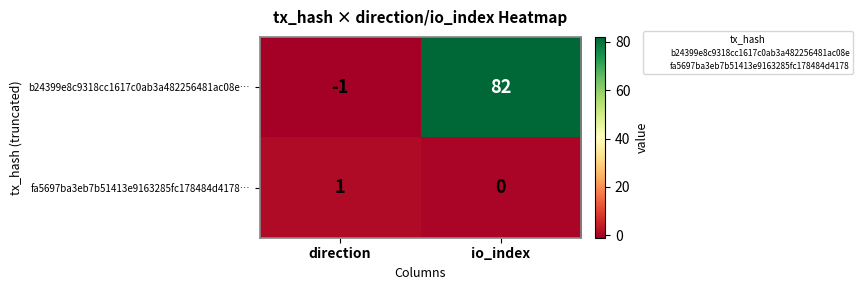

Rank the categories by fa5697ba3eb7b51413e9163285fc178484d4178… value from lowest to highest.

io_index, direction